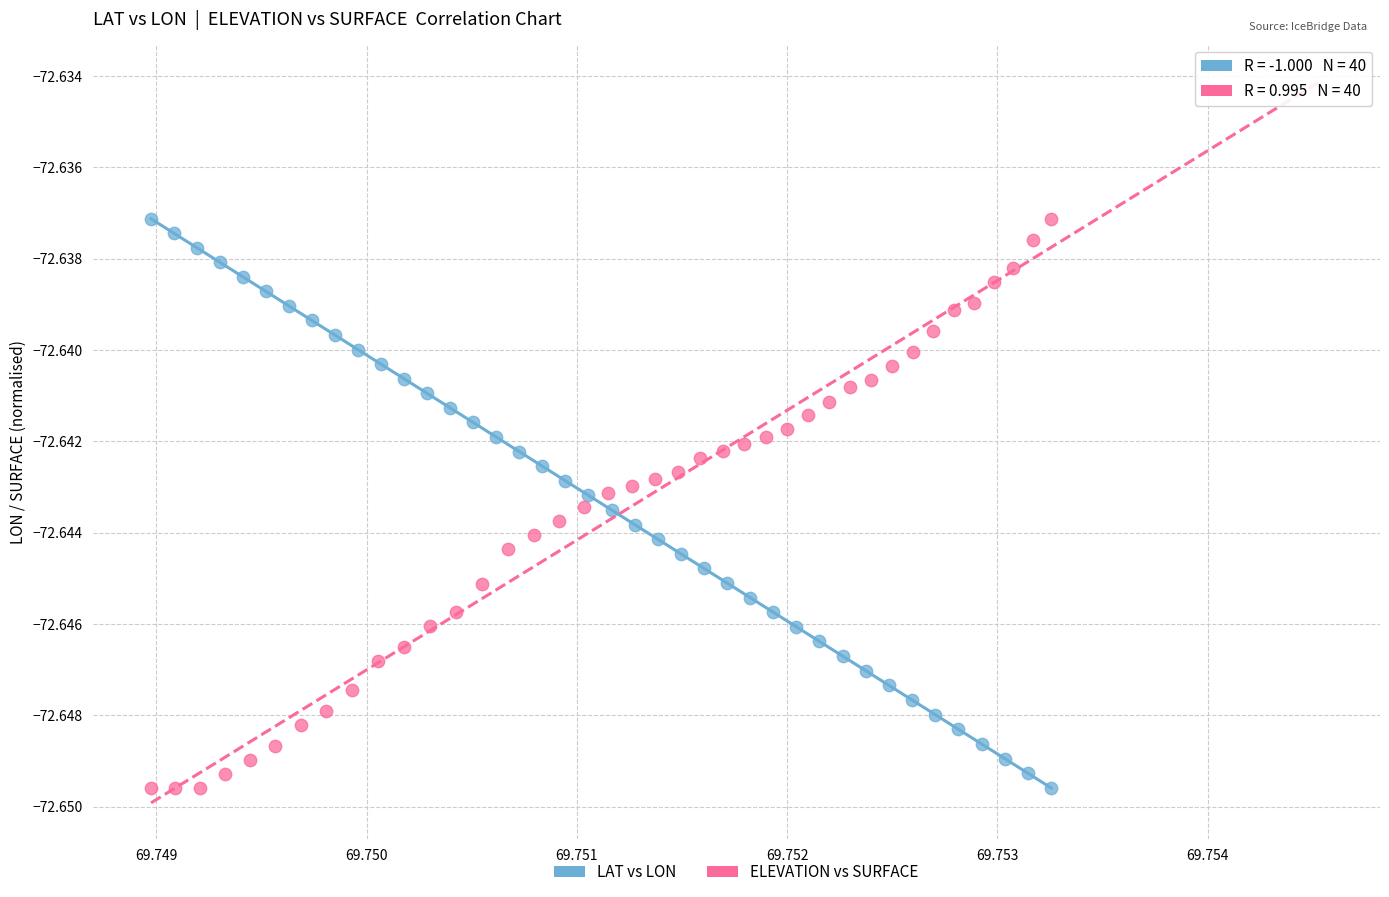

What are all the series names shown in the legend?

LAT vs LON, ELEVATION vs SURFACE